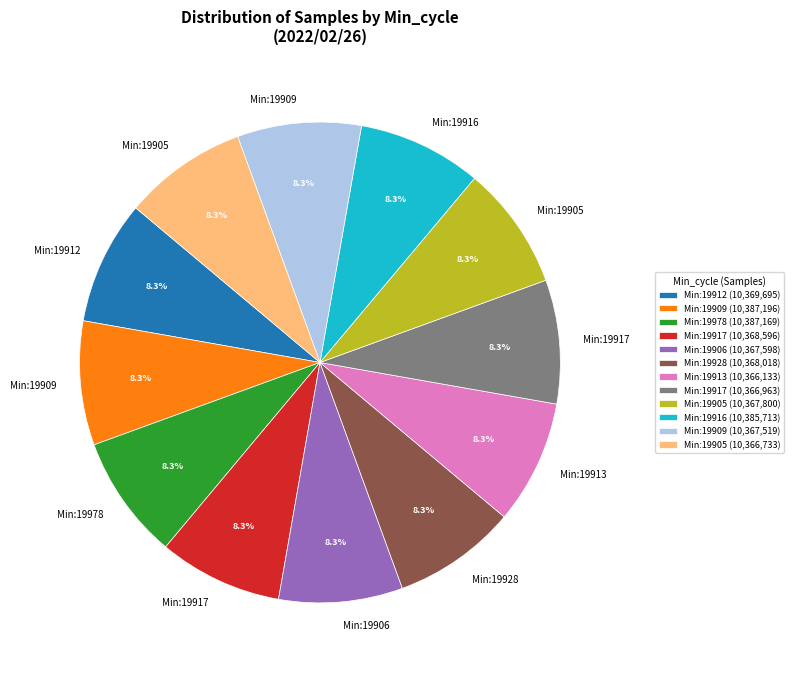

Does Min:19909 (10,387,196) represent more than half of the total?

No